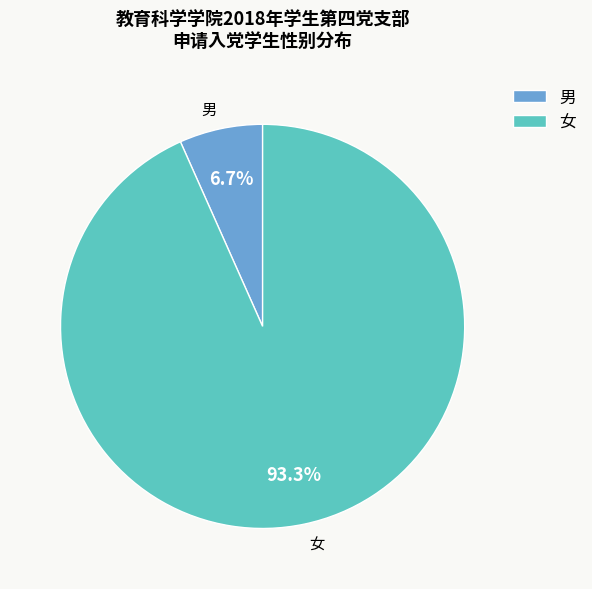

To the nearest percent, what percentage of the pie is 女?

93%